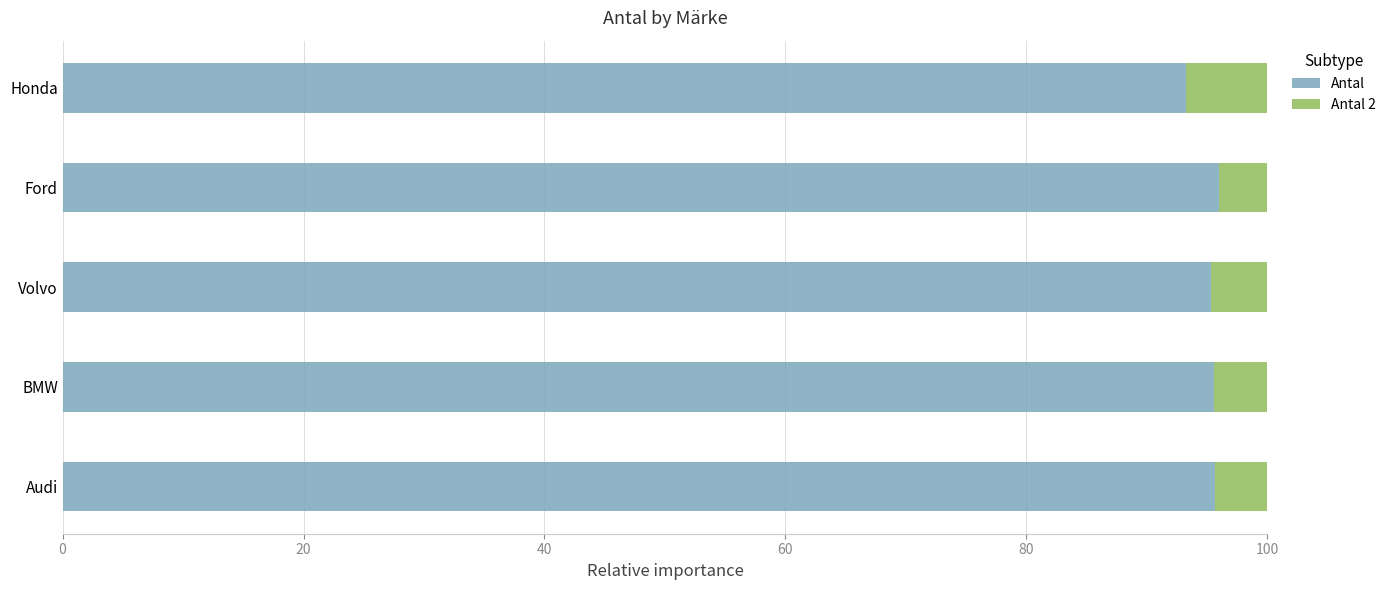

What is the sum of all Antal values?

475.8